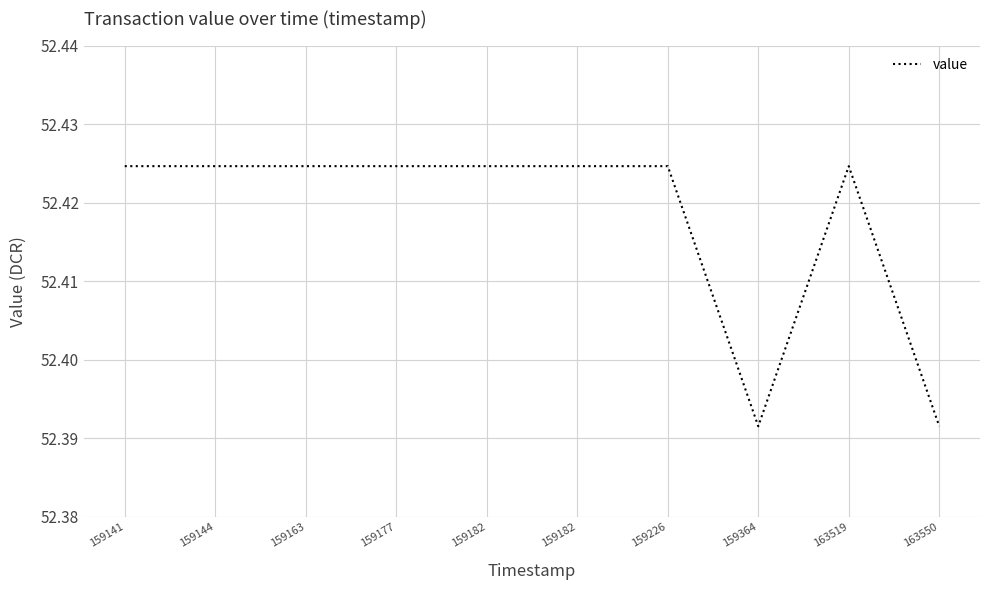

Is it true that the value at 159141 is 52.4?

True